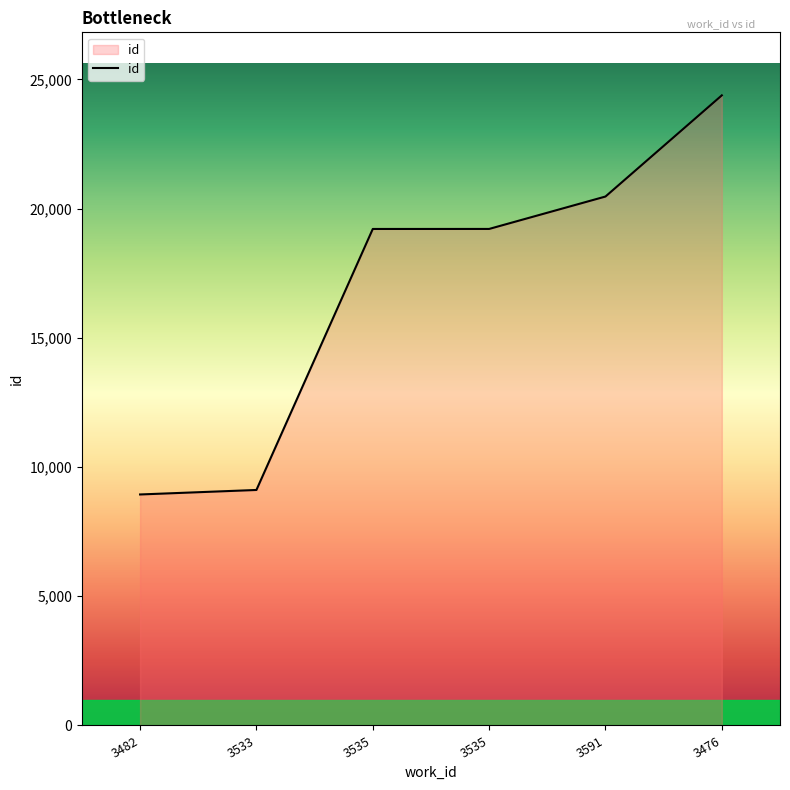

List the labels in order of value, largest first.

3476, 3591, 3535, 3535, 3533, 3482